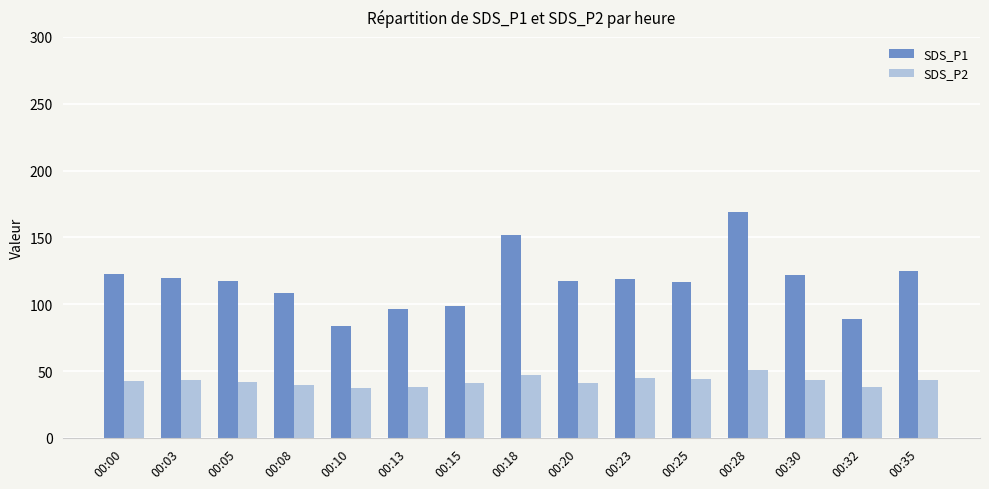

Between 00:15 and 00:35, which series saw the biggest shift?

SDS_P1